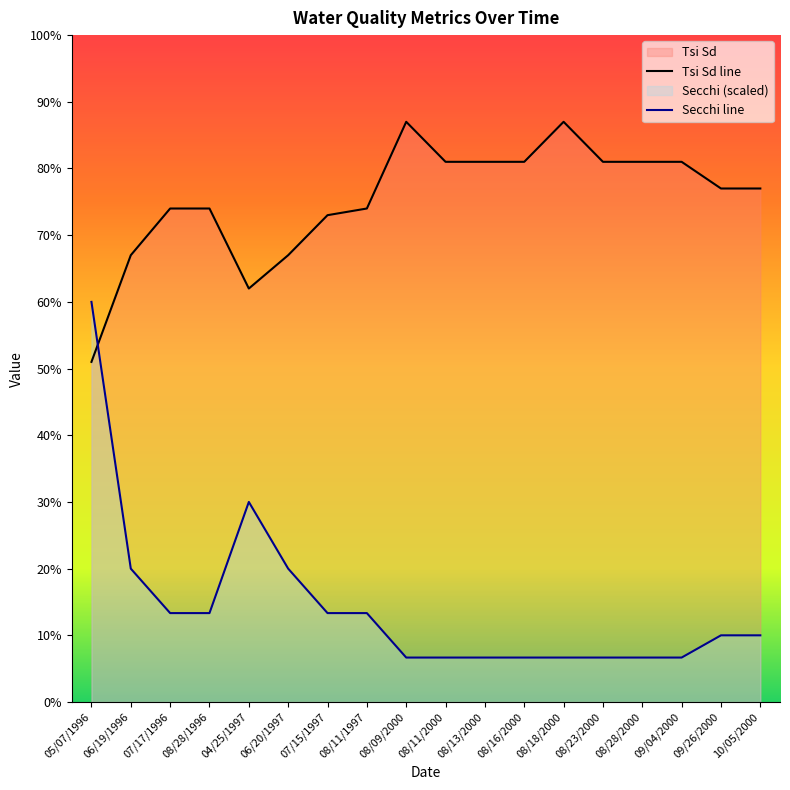

In Tsi Sd, how many points are lower than both neighbors (excluding endpoints)?

1